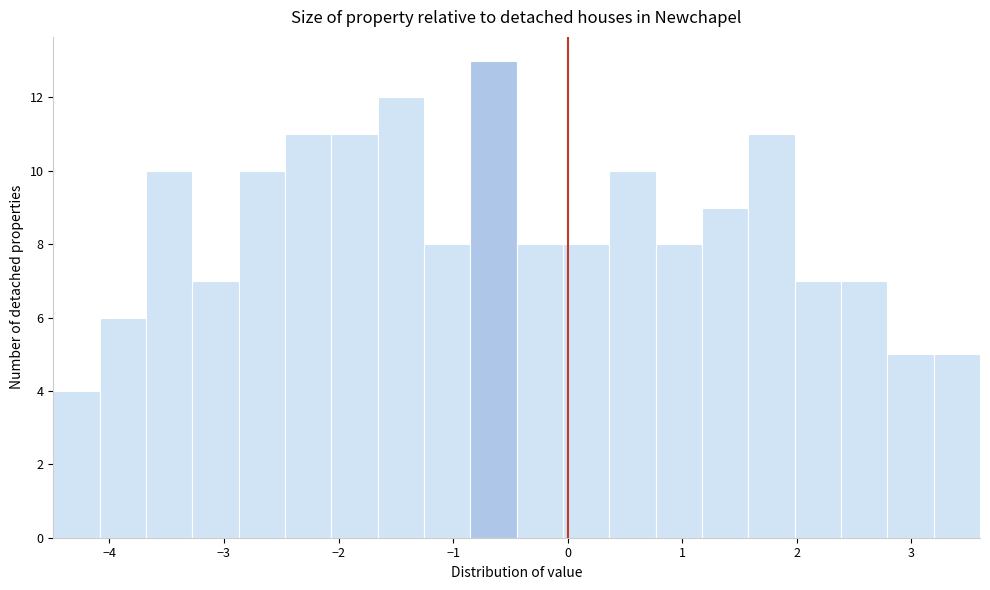

Reading left to right, list every bar in this chart as the range it spans on the x-axis followed by its height. Neither the bar edges nor the heights are printed on the chart, so give them approximately, as read against the axes.

-4.5 to -4.1: 4
-4.1 to -3.7: 6
-3.7 to -3.3: 10
-3.3 to -2.9: 7
-2.9 to -2.5: 10
-2.5 to -2.1: 11
-2.1 to -1.7: 11
-1.7 to -1.3: 12
-1.3 to -0.8: 8
-0.8 to -0.4: 13
-0.4 to 0.0: 8
0.0 to 0.4: 8
0.4 to 0.8: 10
0.8 to 1.2: 8
1.2 to 1.6: 9
1.6 to 2.0: 11
2.0 to 2.4: 7
2.4 to 2.8: 7
2.8 to 3.2: 5
3.2 to 3.6: 5